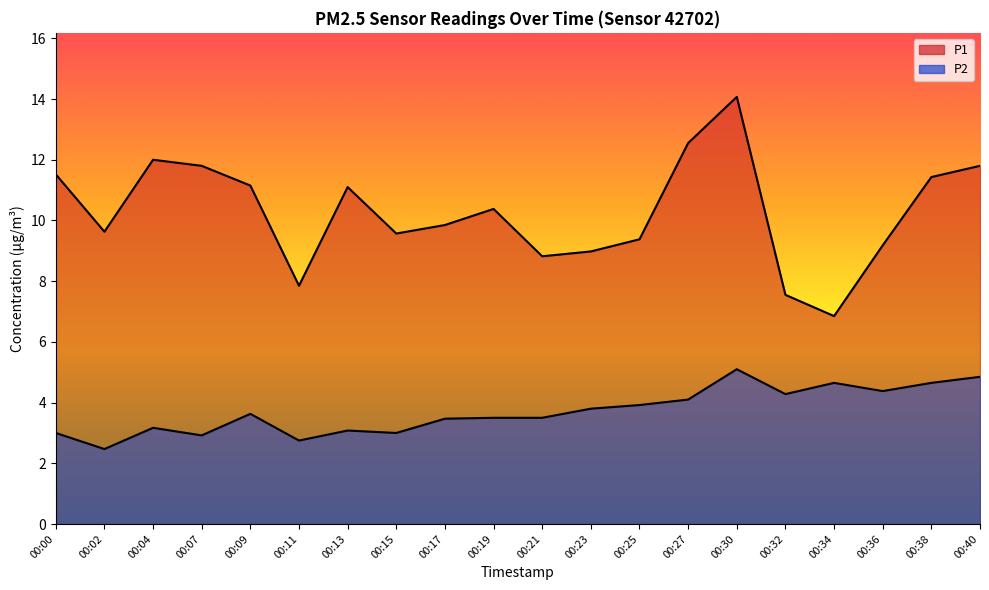

Reading left to right, extract all data points from this chart.

P1: 00:00=11.5	00:02=9.6	00:04=12.0	00:07=11.8	00:09=11.2	00:11=7.8	00:13=11.1	00:15=9.6	00:17=9.8	00:19=10.4	00:21=8.8	00:23=9.0	00:25=9.4	00:27=12.6	00:30=14.1	00:32=7.5	00:34=6.8	00:36=9.2	00:38=11.4	00:40=11.8
P2: 00:00=3.0	00:02=2.5	00:04=3.2	00:07=2.9	00:09=3.6	00:11=2.8	00:13=3.1	00:15=3.0	00:17=3.5	00:19=3.5	00:21=3.5	00:23=3.8	00:25=3.9	00:27=4.1	00:30=5.1	00:32=4.3	00:34=4.7	00:36=4.4	00:38=4.7	00:40=4.8